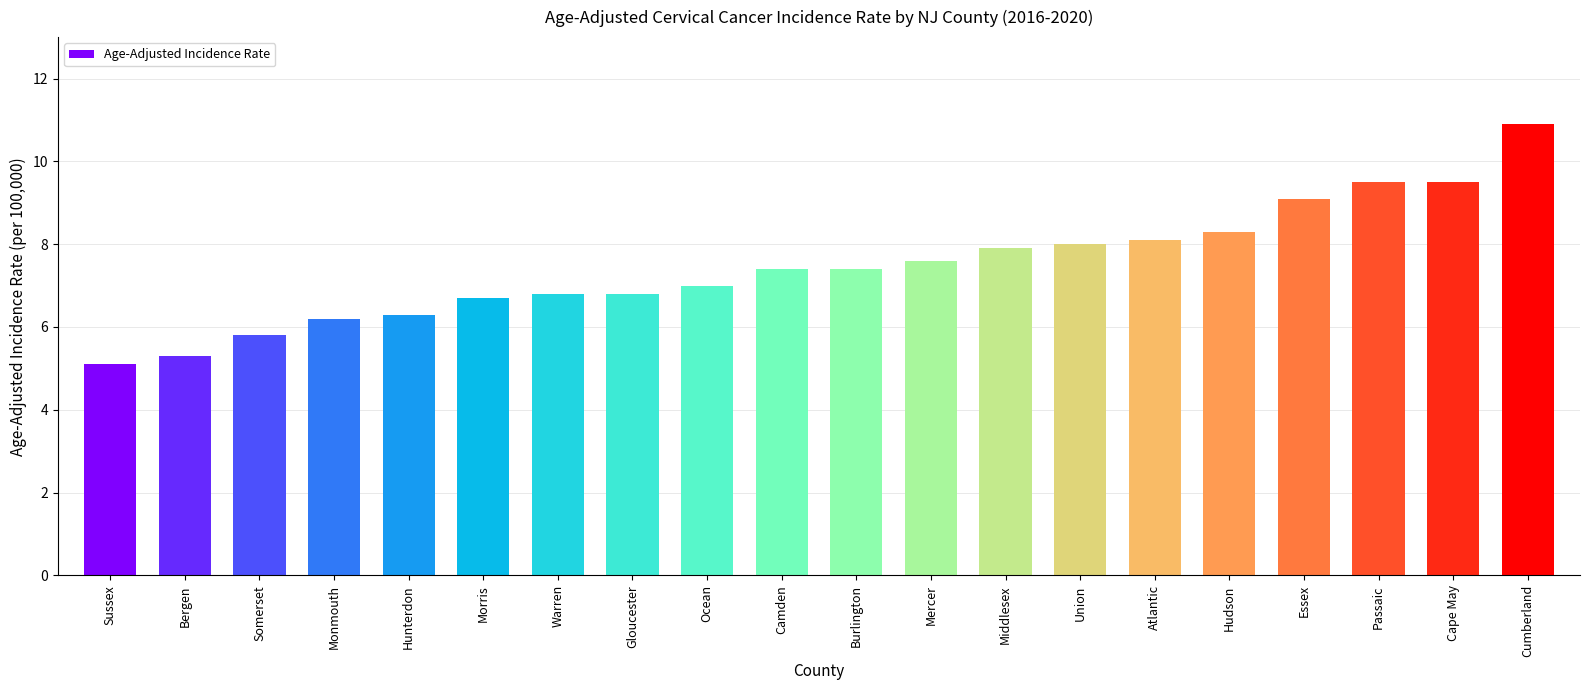

What is the label of the 6th bar from the left?

Morris